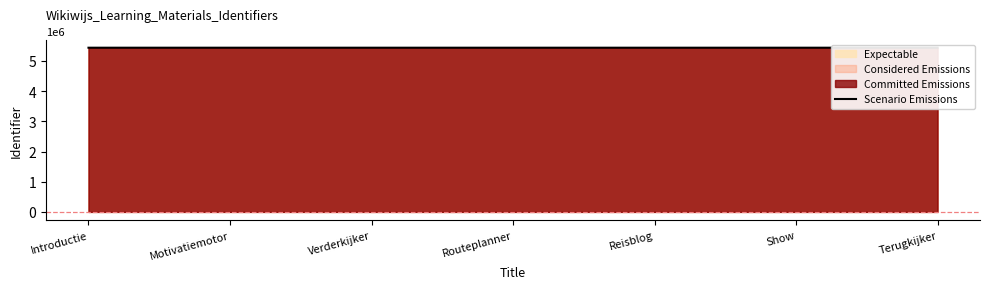

Where is the data nearest to the value 5440109?

Routeplanner